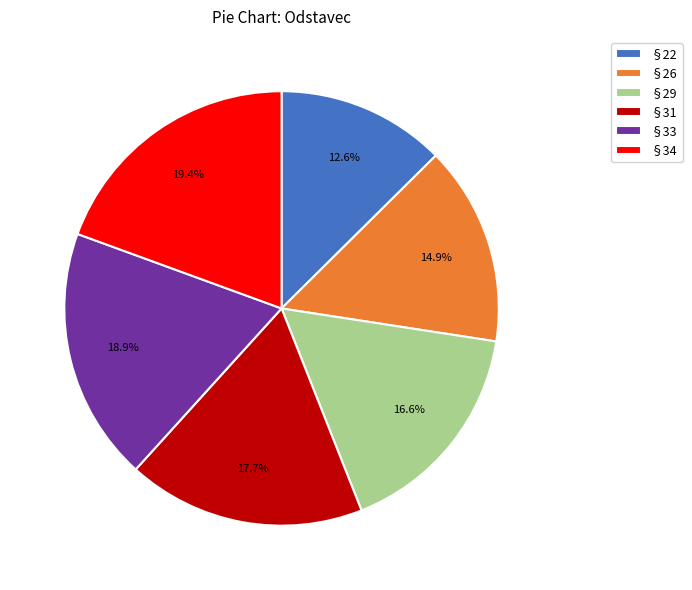

Which slice is the smallest?

§22